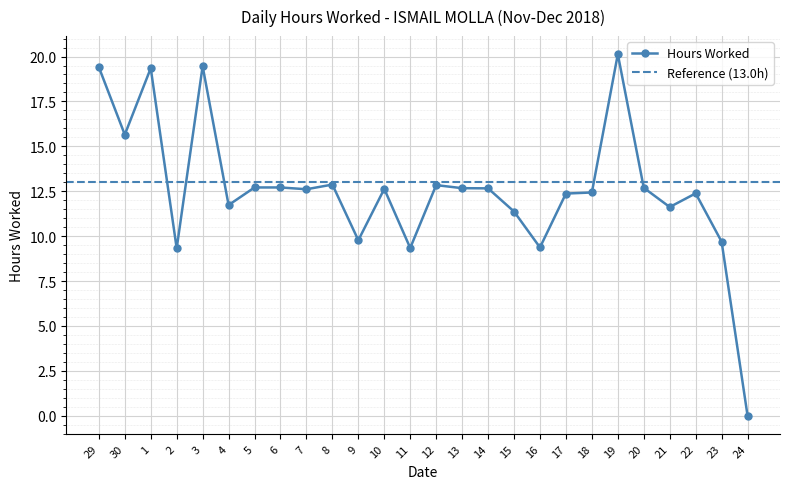

Which has a higher value, 7 or 9?

7